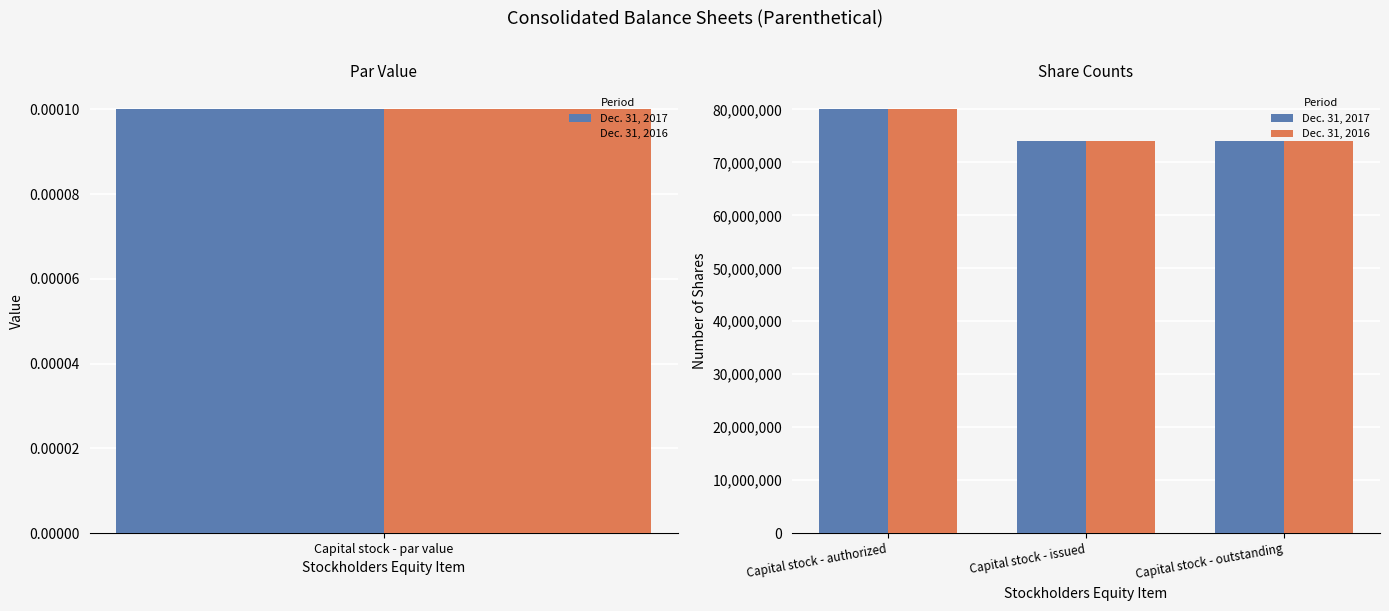

True or false: Dec. 31, 2017 has a value of 31747752 at Capital stock - outstanding.

False